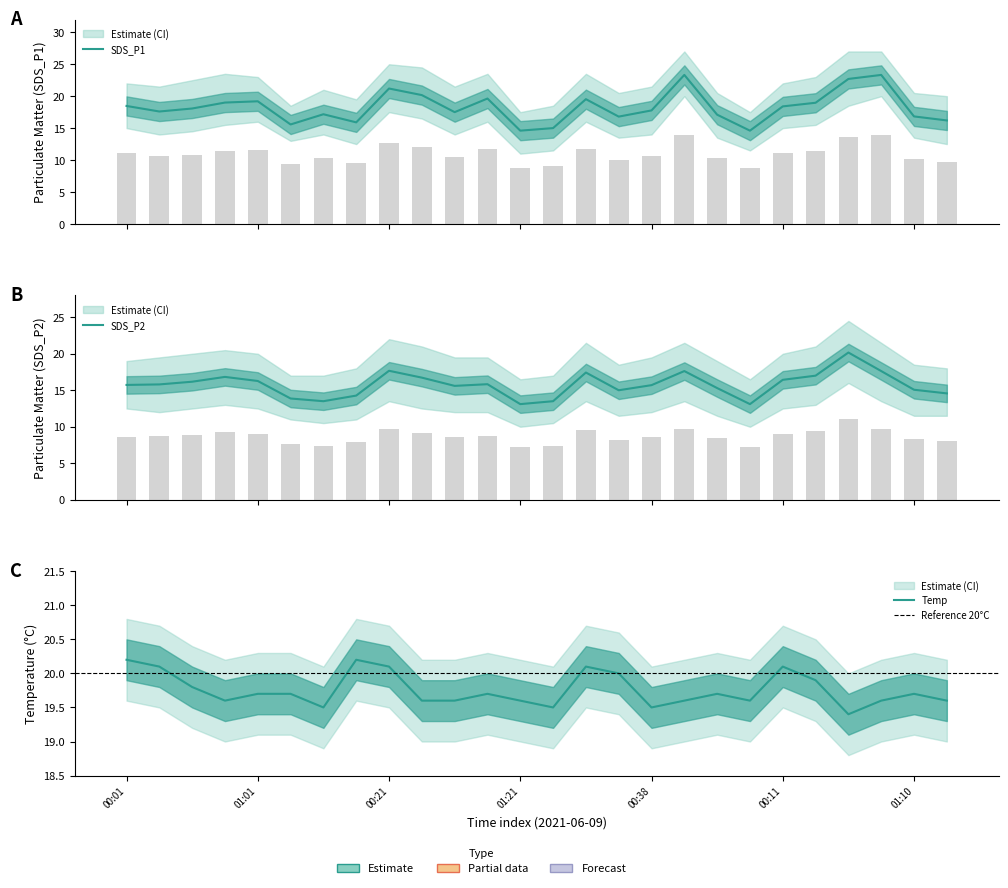

How many categories are shown in the chart?

26